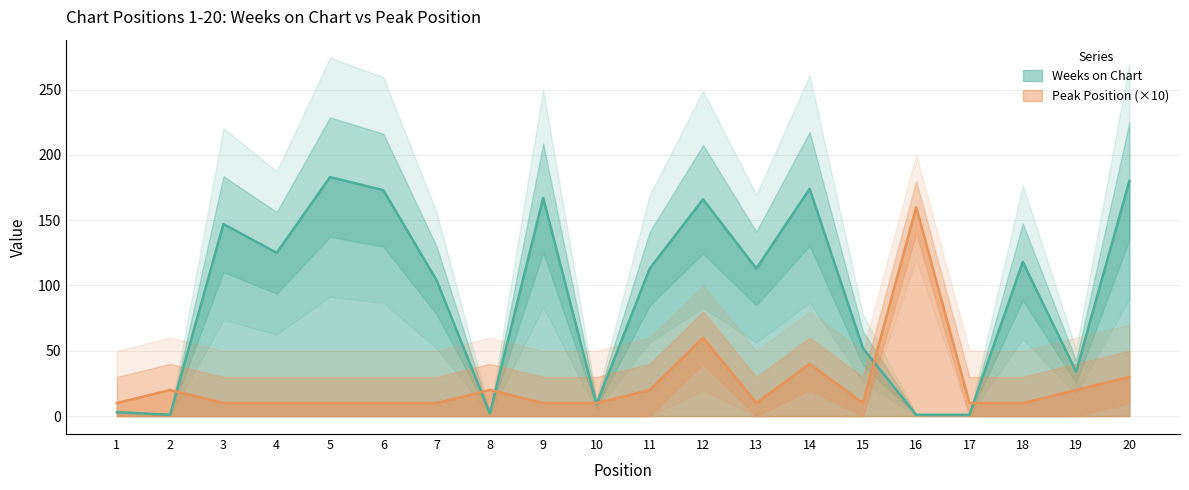

What is the value of the Weeks on Chart point at the 4th from the left?

125